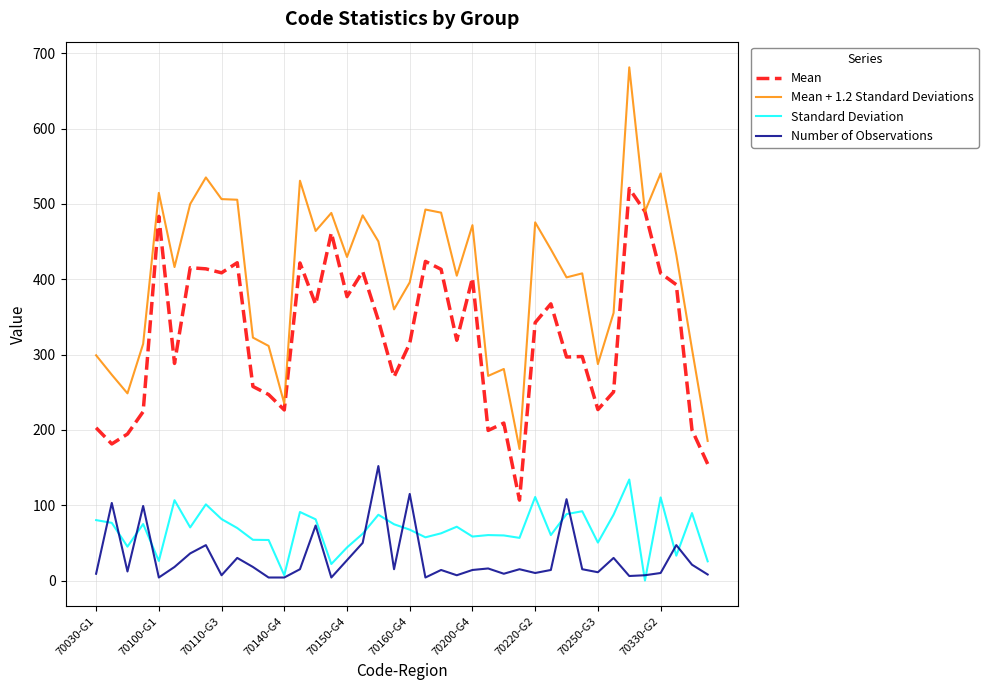

Which series has the largest total across all categories?

Mean + 1.2 Standard Deviations